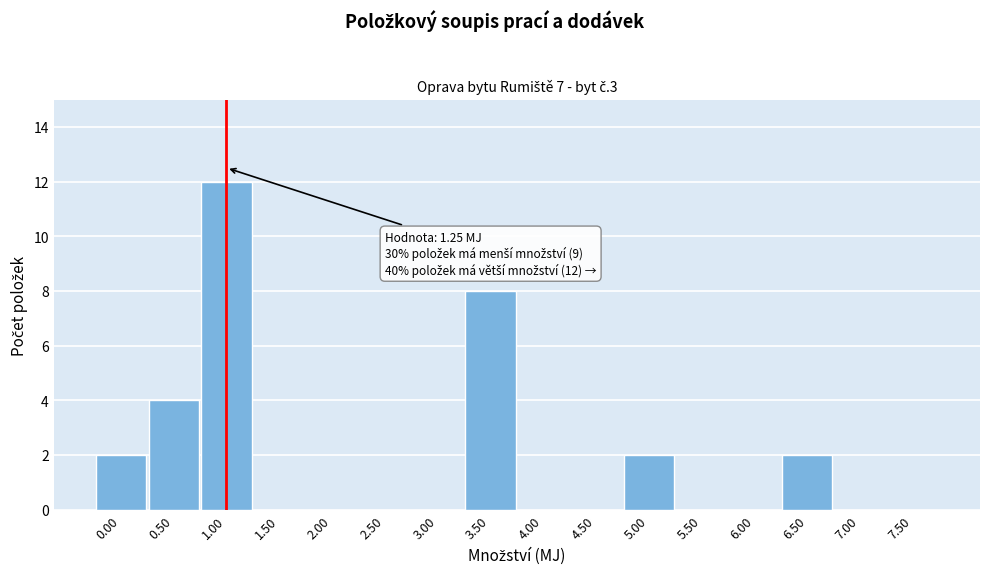

Reading left to right, what are all the values shown in this chart?

0.00=2	0.50=4	1.00=12	1.50=0	2.00=0	2.50=0	3.00=0	3.50=8	4.00=0	4.50=0	5.00=2	5.50=0	6.00=0	6.50=2	7.00=0	7.50=0